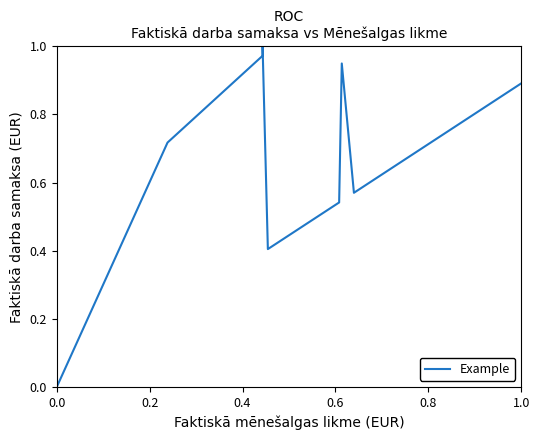

True or false: the data has more than 2 interior local peaks.

False